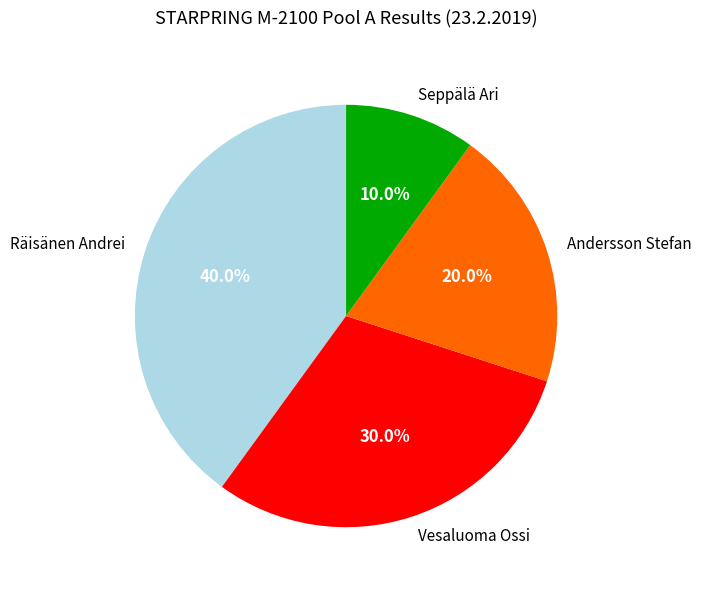

The Andersson Stefan slice represents 28% of the pie. True or false?

False